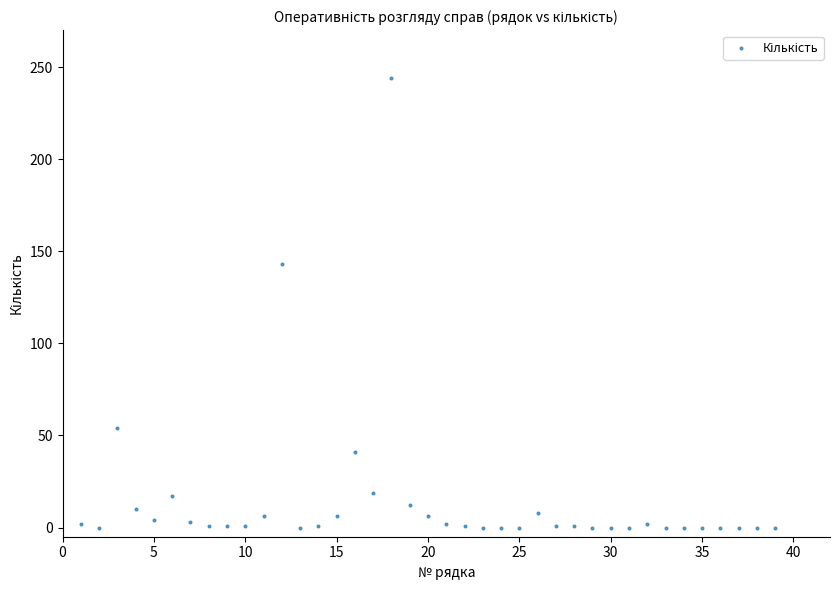

What is the range of Y values (max minus min)?

244